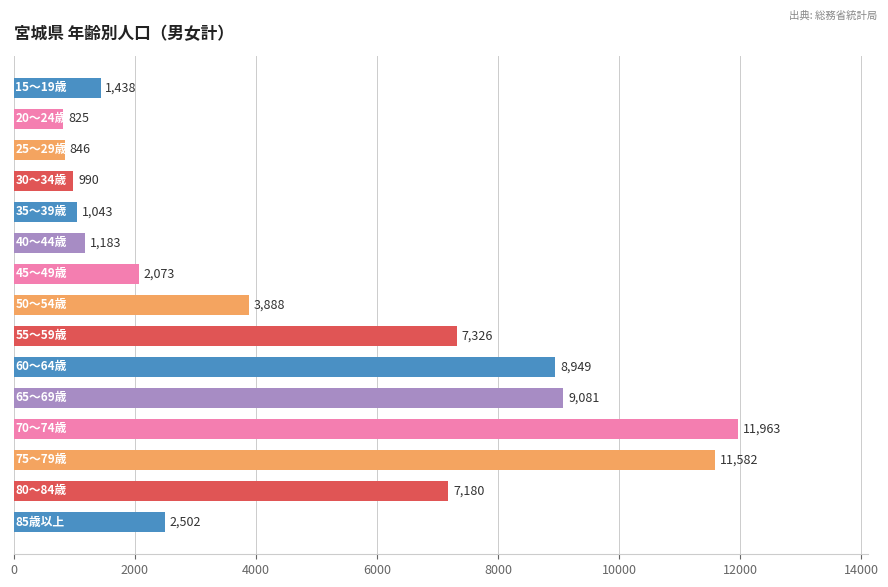

How many data points are less than 2502?

7